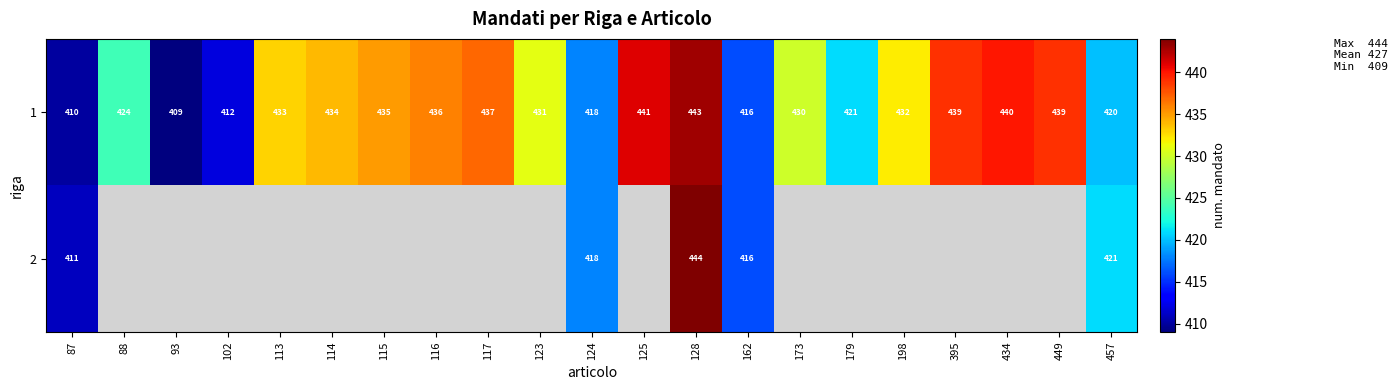

What is the minimum value for 1?

409